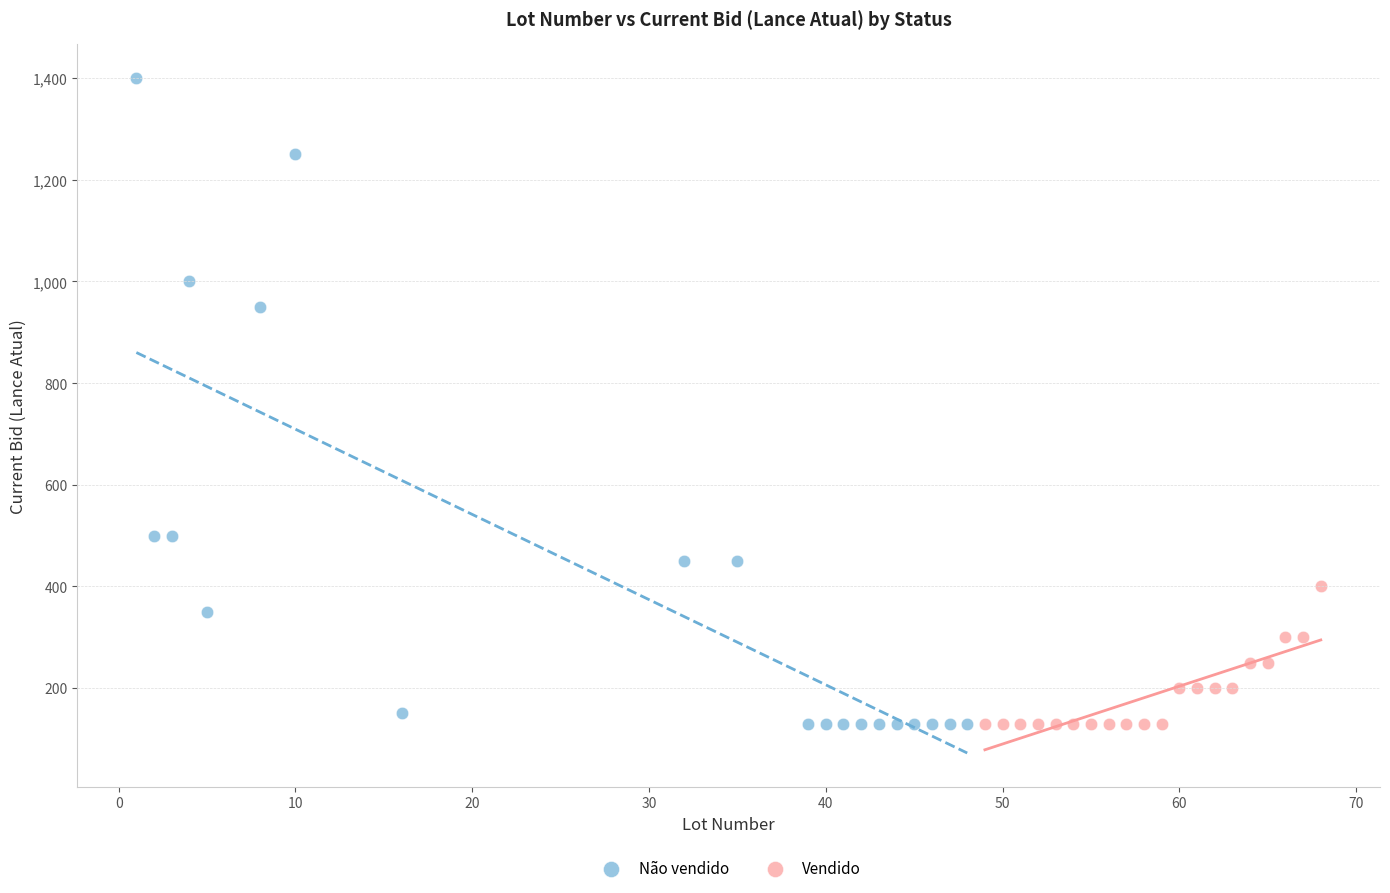

Which series has the largest Y range (max minus min)?

Não vendido